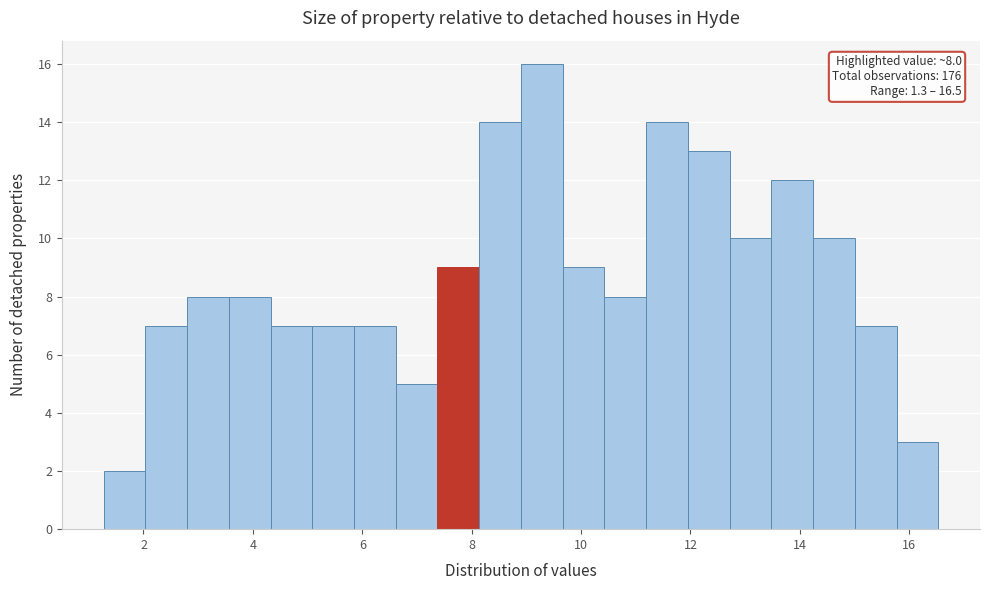

Around what value on the x-axis is the tallest bar? Give the approximate position of its centre, as read against the axis.

9.2